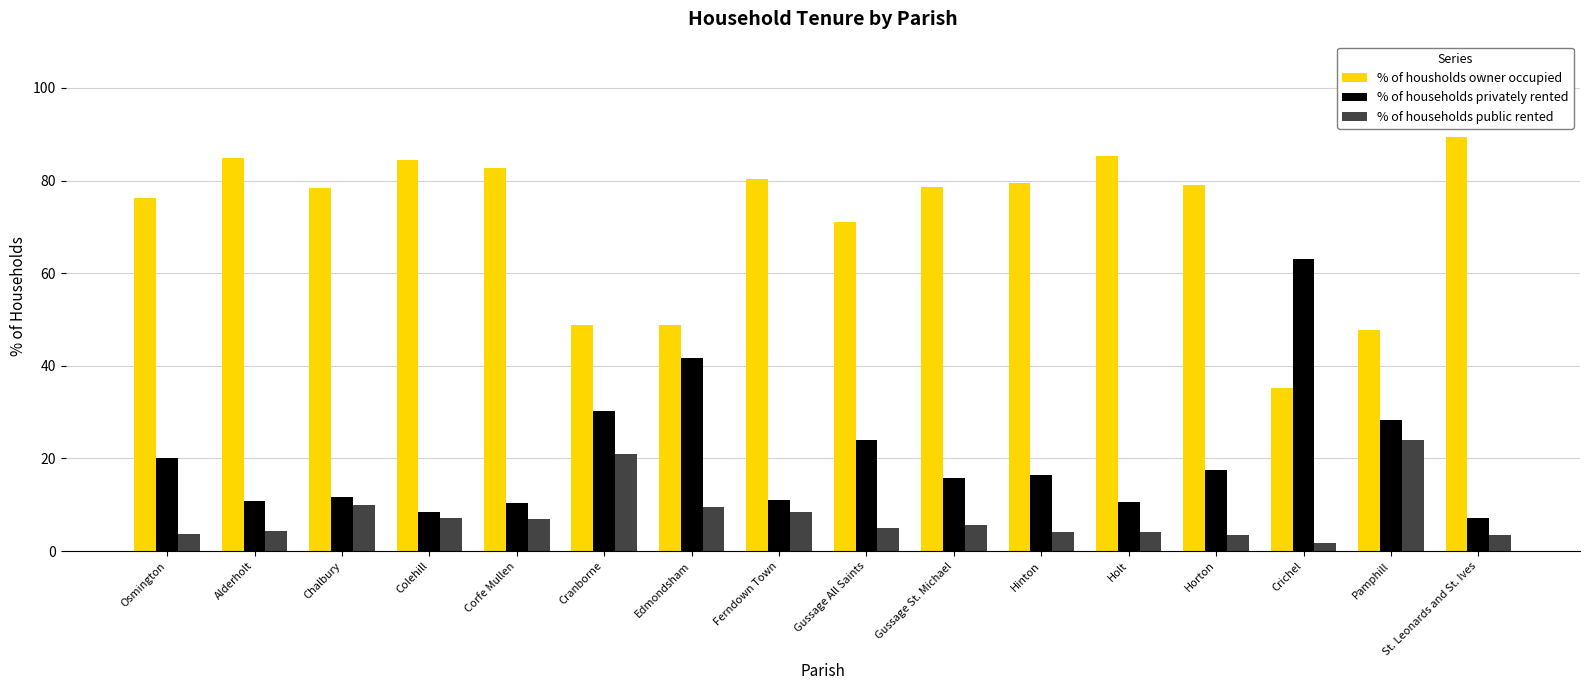

The % of households public rented series shows 4.1 at Hinton. True or false?

True